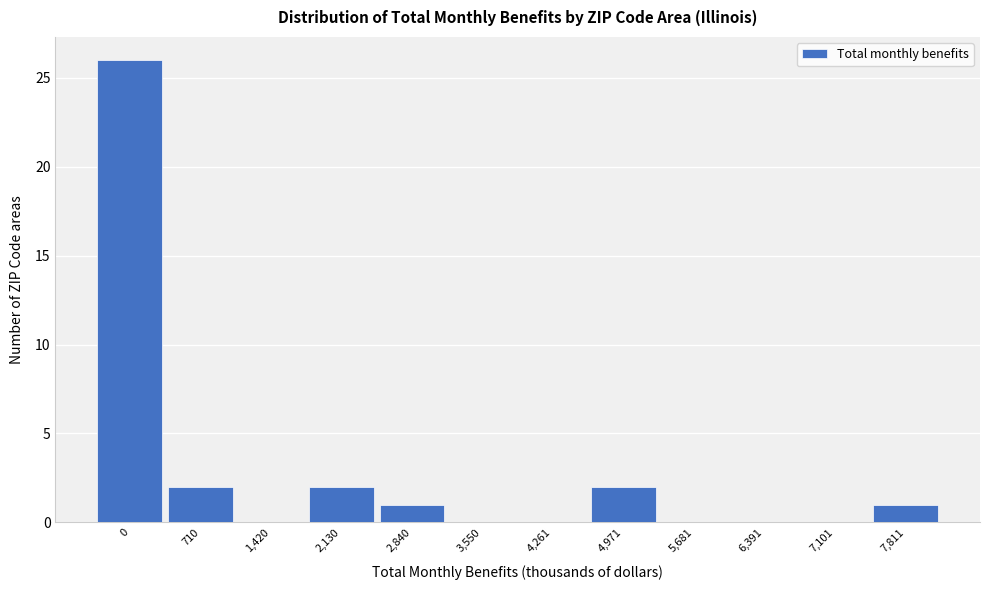

Reading left to right, what are all the values shown in this chart?

0=26	710=2	1,420=0	2,130=2	2,840=1	3,550=0	4,261=0	4,971=2	5,681=0	6,391=0	7,101=0	7,811=1